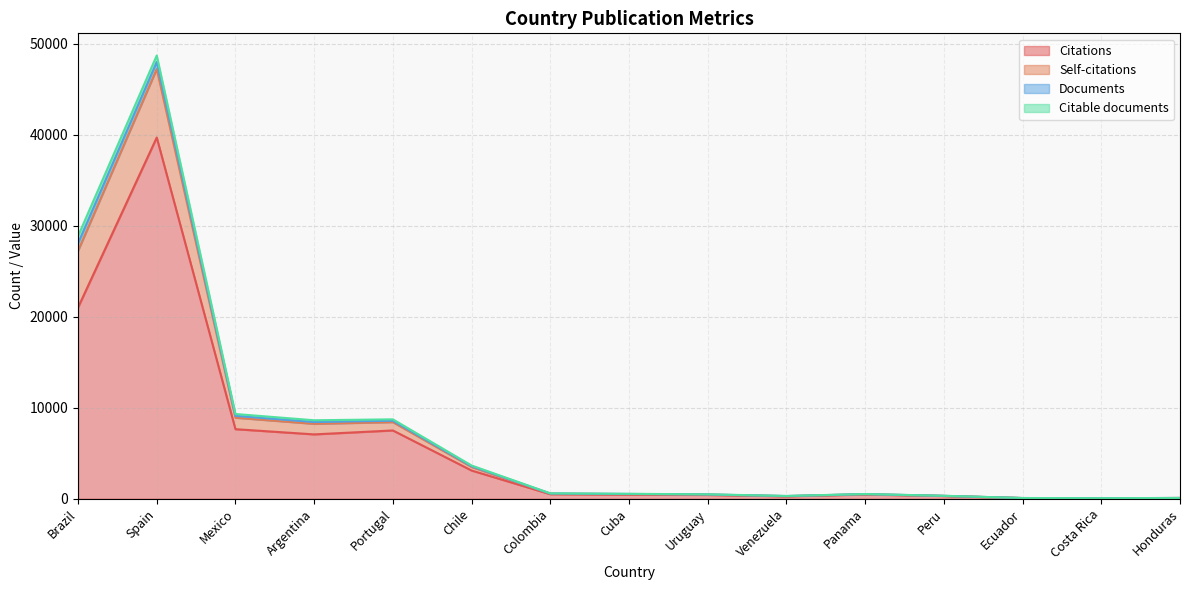

What is the maximum value shown in the chart?

39697